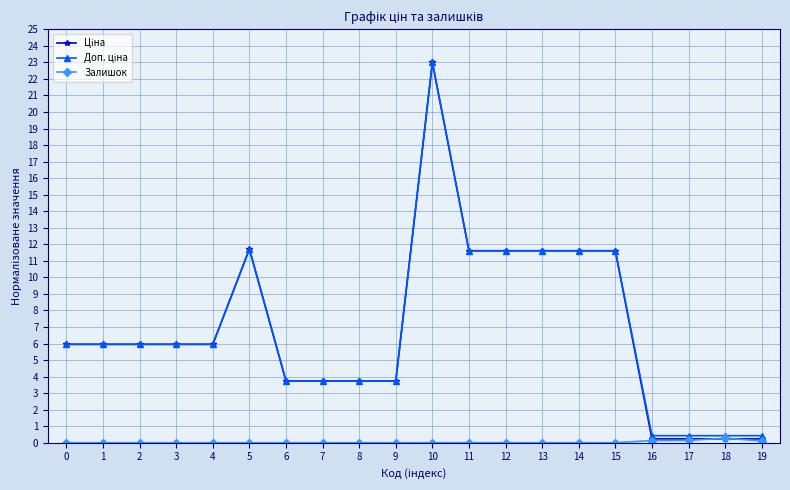

Which label corresponds to the largest value in the chart?

10